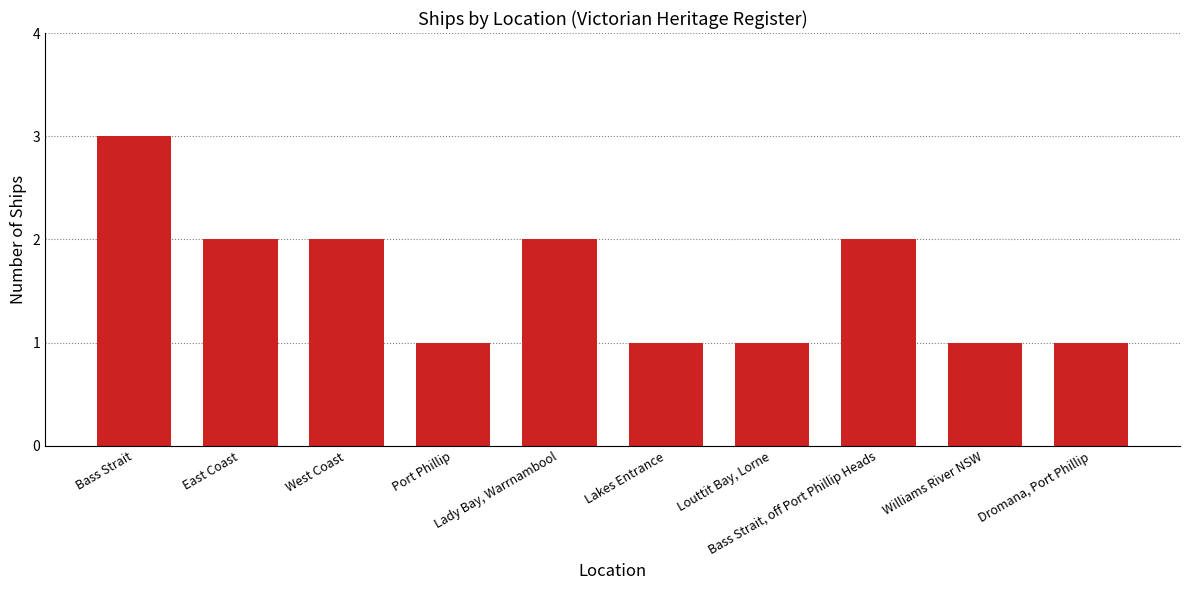

What is the sum of all values?

16